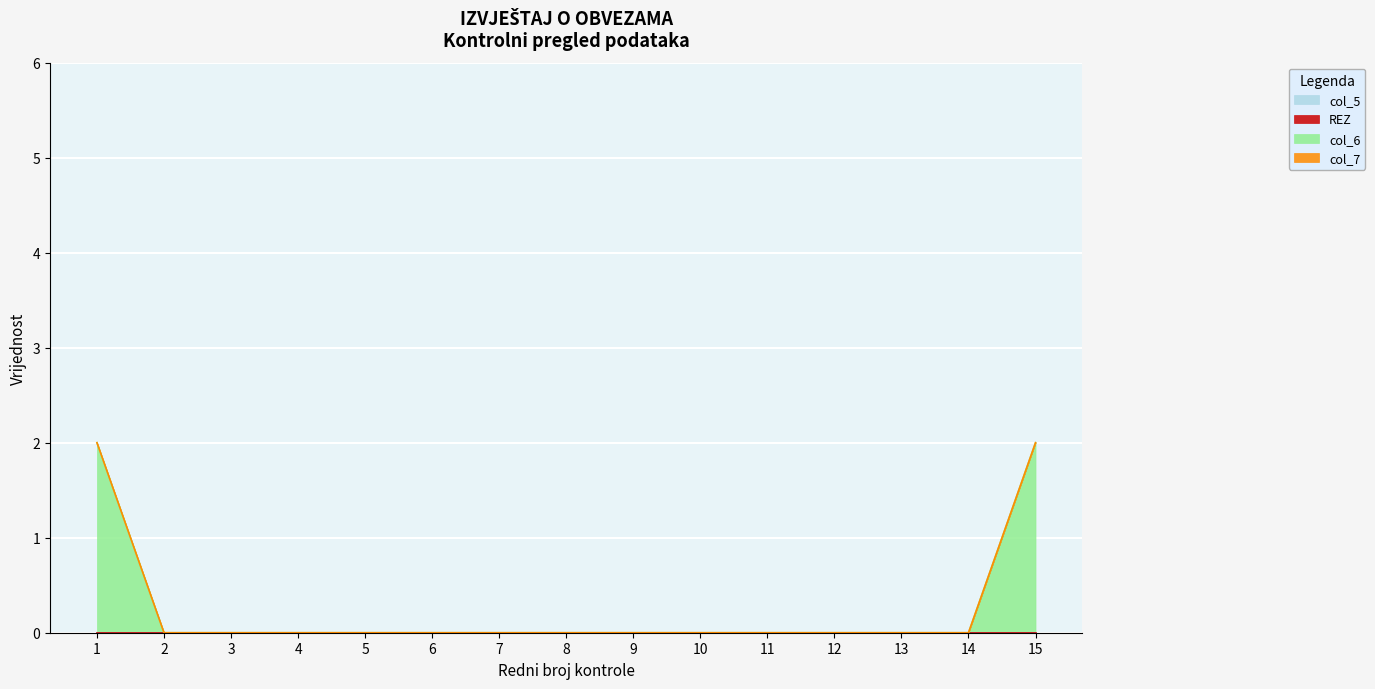

Is the value of col_5 at 12 greater than the value of REZ at 1?

No